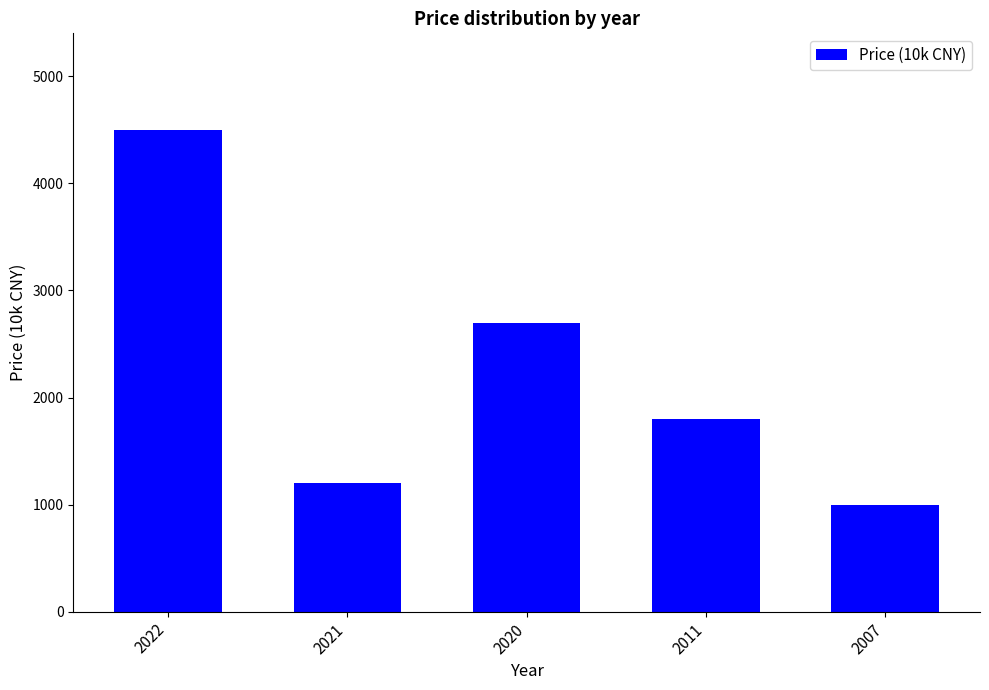

Reading left to right, list all the values displayed in this chart.

2022=4500	2021=1200	2020=2700	2011=1800	2007=1000